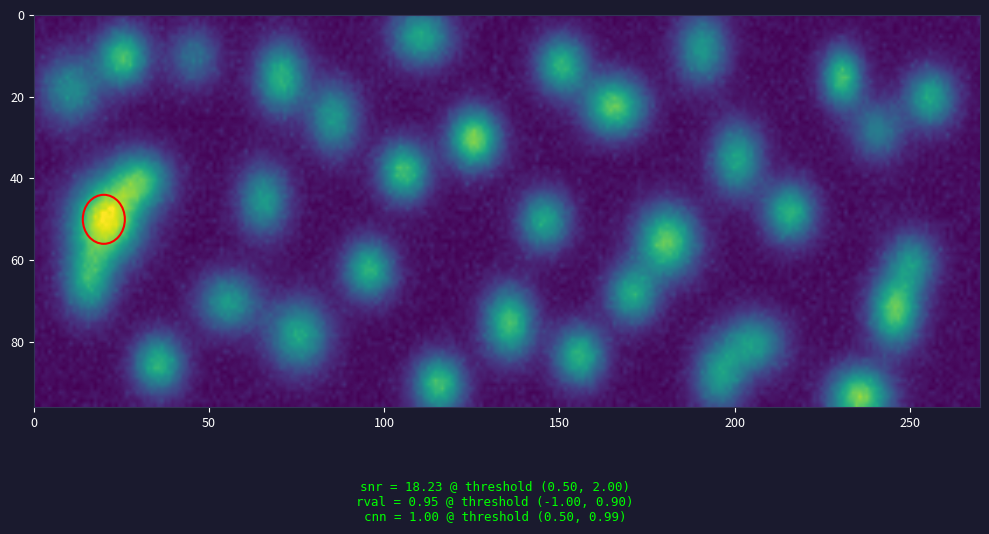

Which label corresponds to the smallest value in the chart?

-1